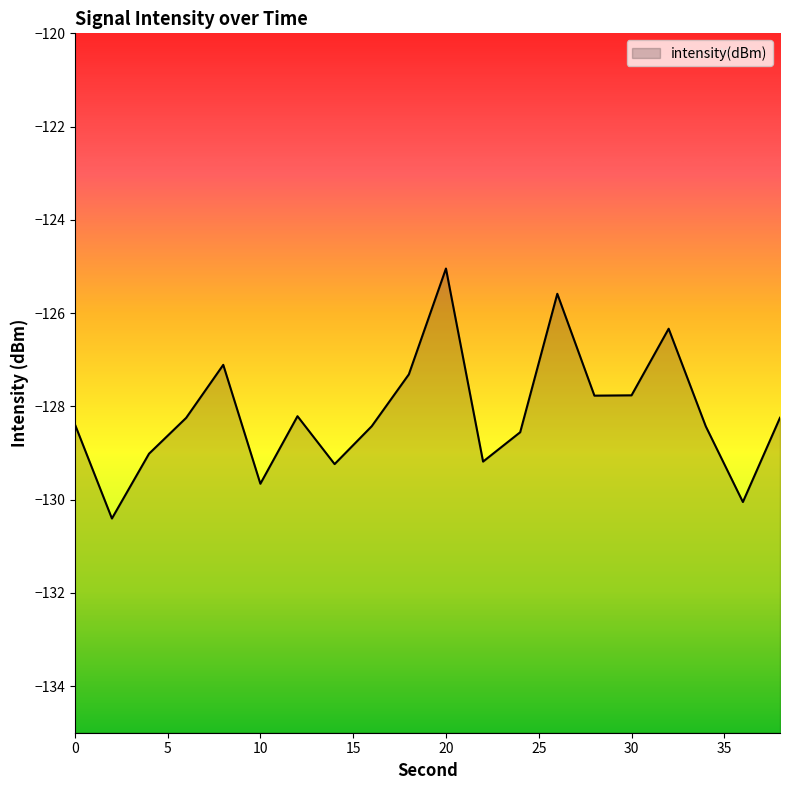

True or false: the data has more than 0 interior local peaks.

True